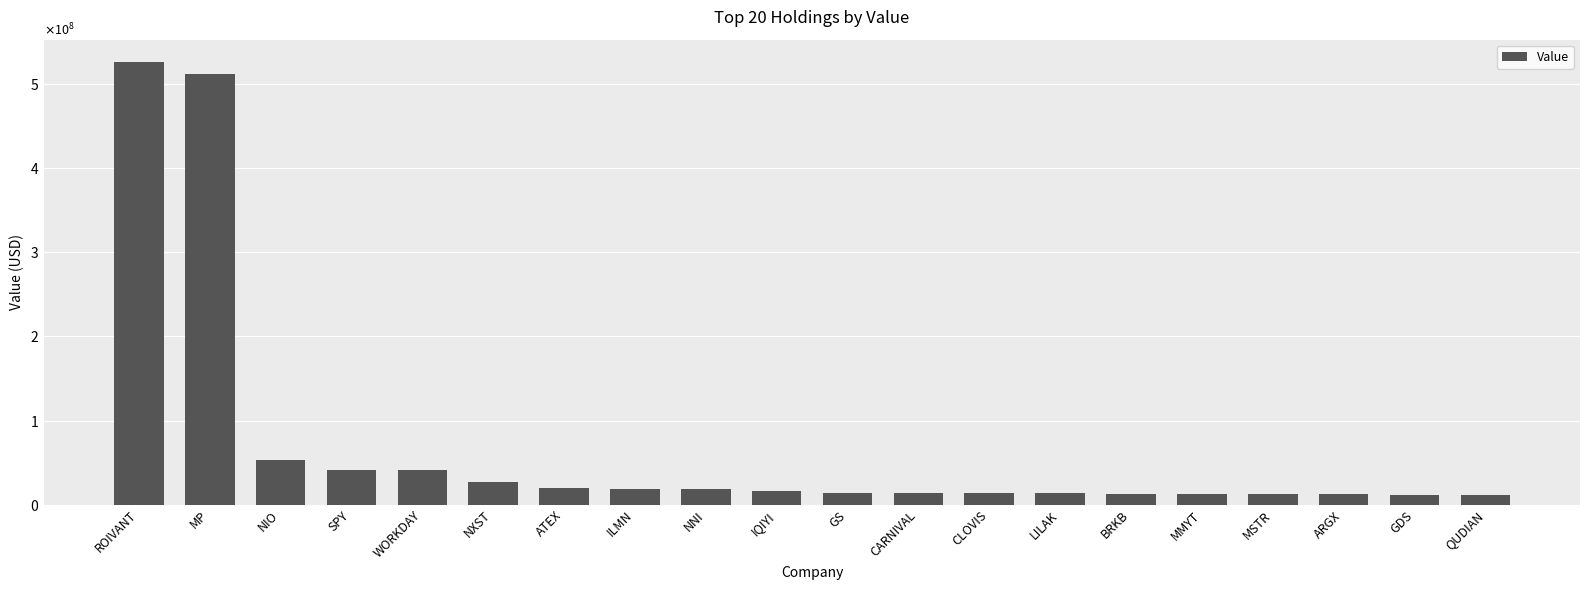

Is it true that the value at ARGX is 20471975?

False